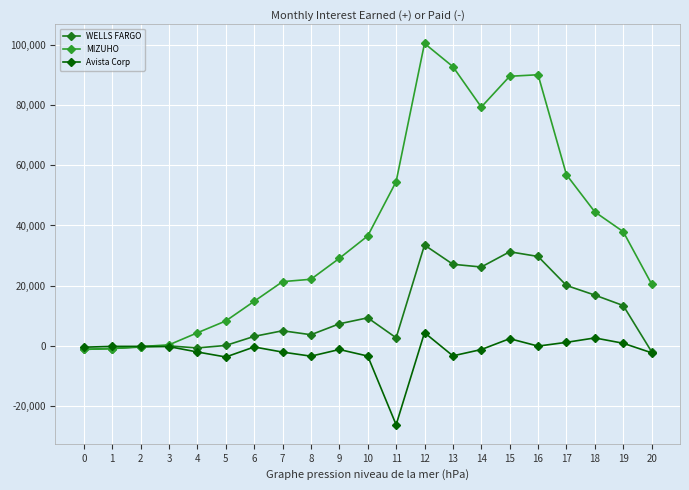

What is the average value of the WELLS FARGO series?

10713.5